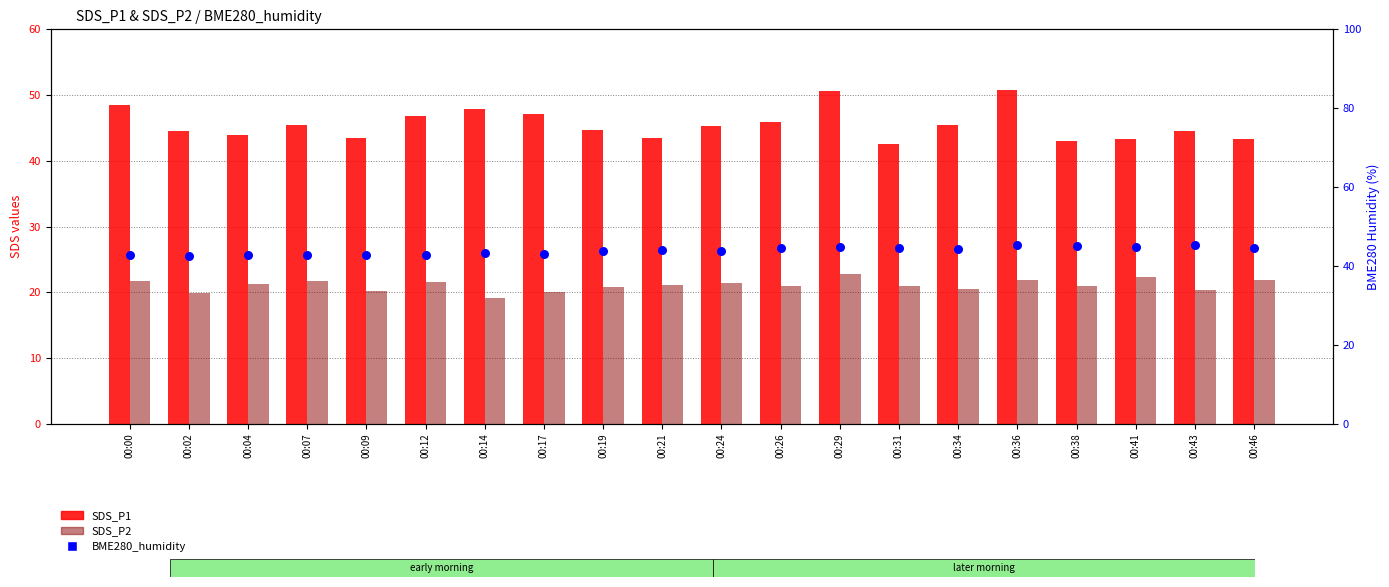

What is the total value across all series at 00:21?

108.4